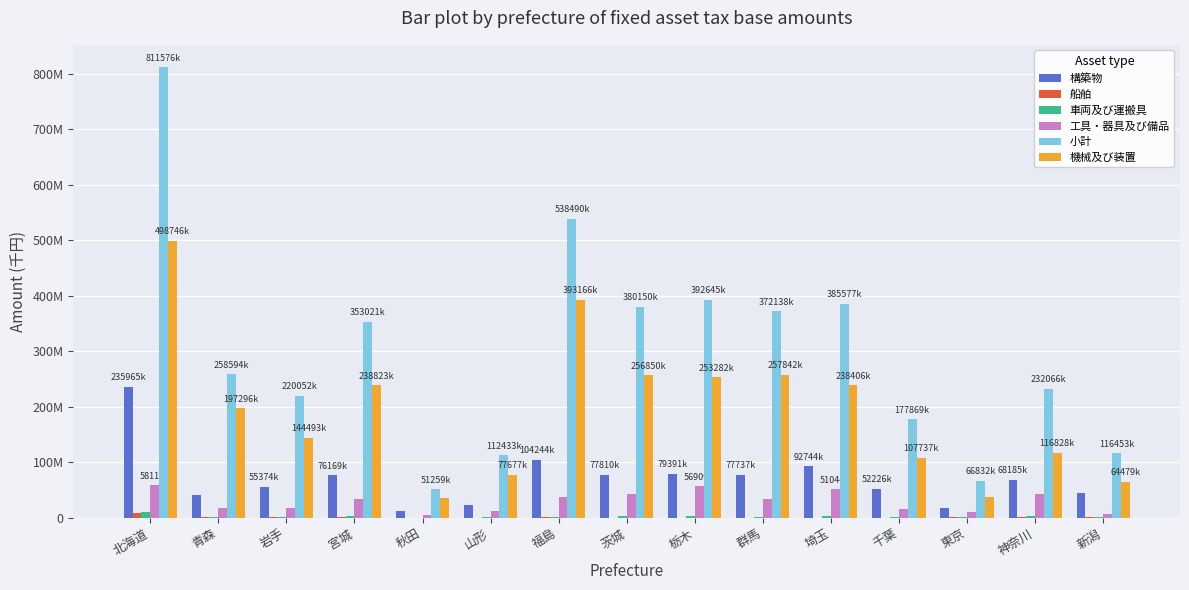

List the labels in order of 構築物 value, largest first.

北海道, 福島, 埼玉, 栃木, 茨城, 群馬, 宮城, 神奈川, 岩手, 千葉, 新潟, 青森, 山形, 東京, 秋田